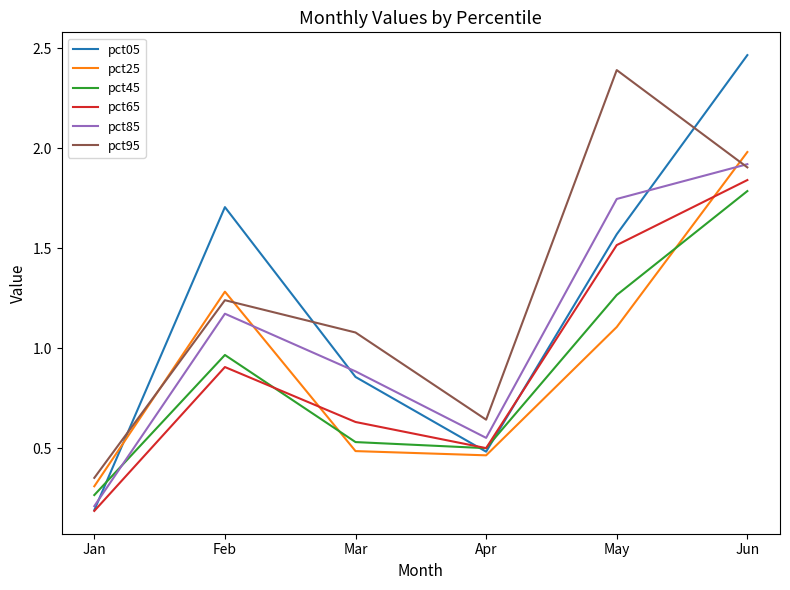

The value of pct05 at Jun is 1.5. True or false?

False